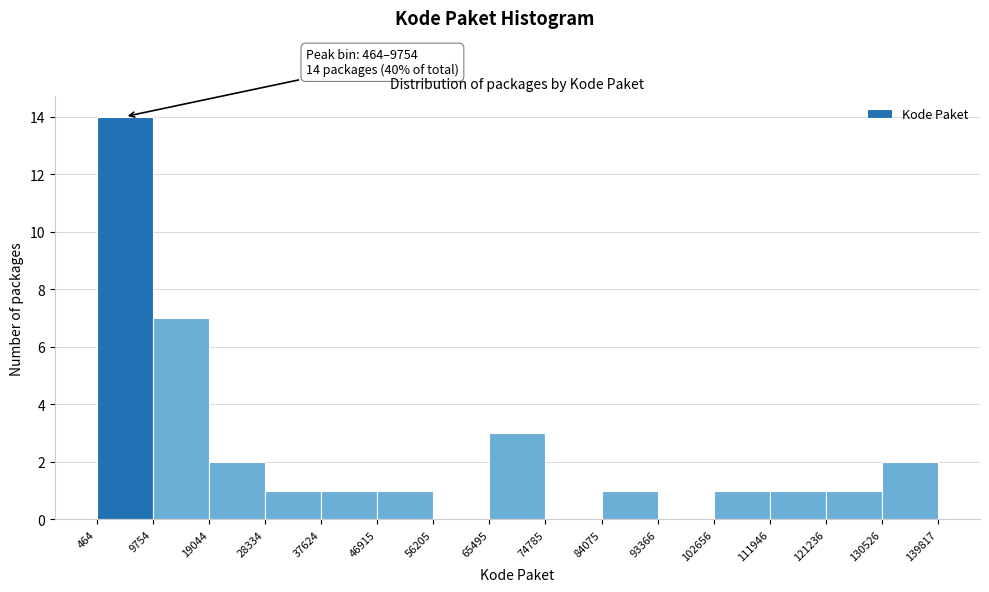

Over which range of the x-axis is the bar tallest?

464 to 9754